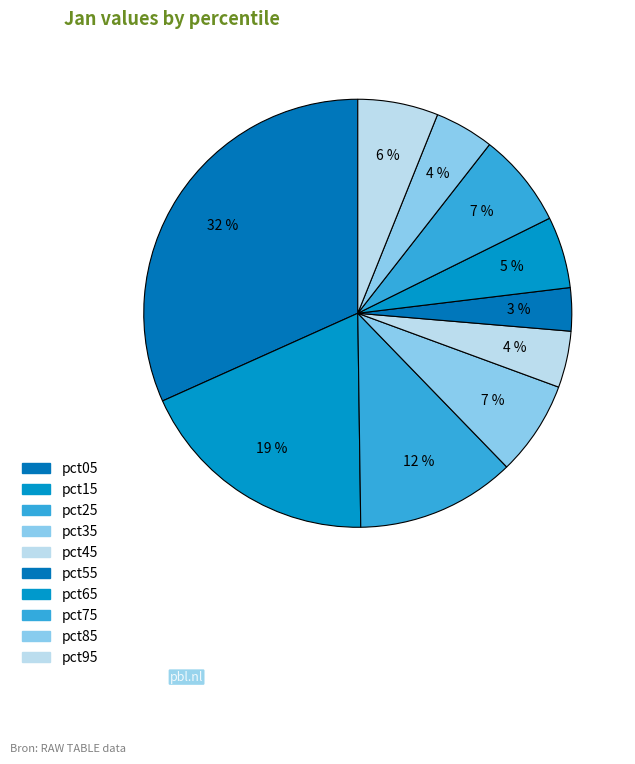

Is it true that pct05 is 21% of the pie?

False